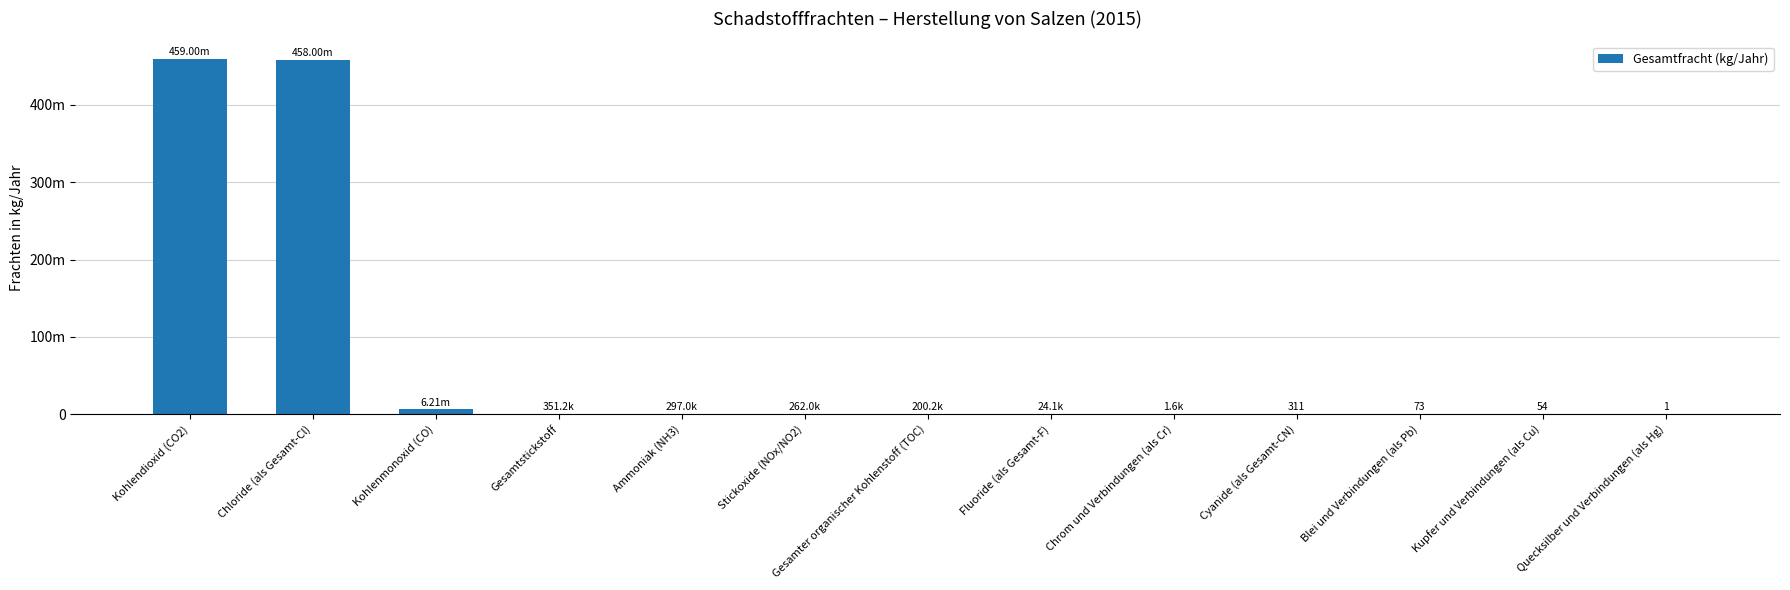

At which label is the value closest to 229500000?

Kohlenmonoxid (CO)